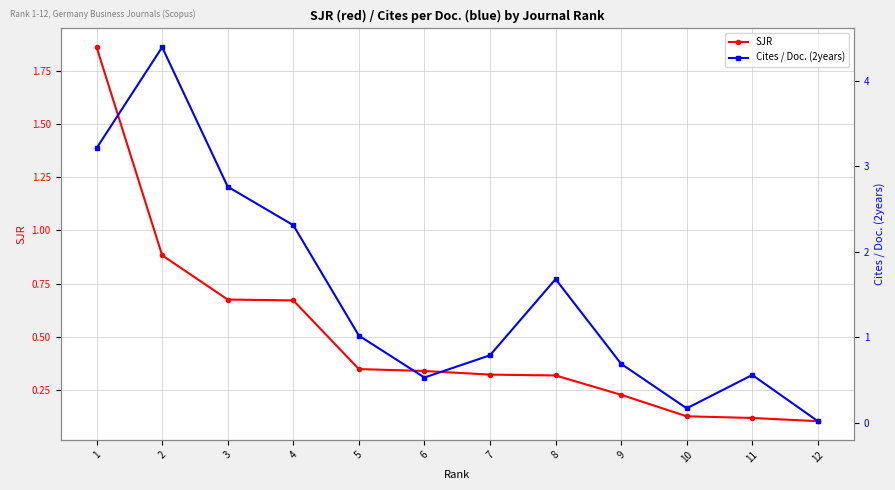

Which series has the largest range (max minus min)?

Cites / Doc. (2years)